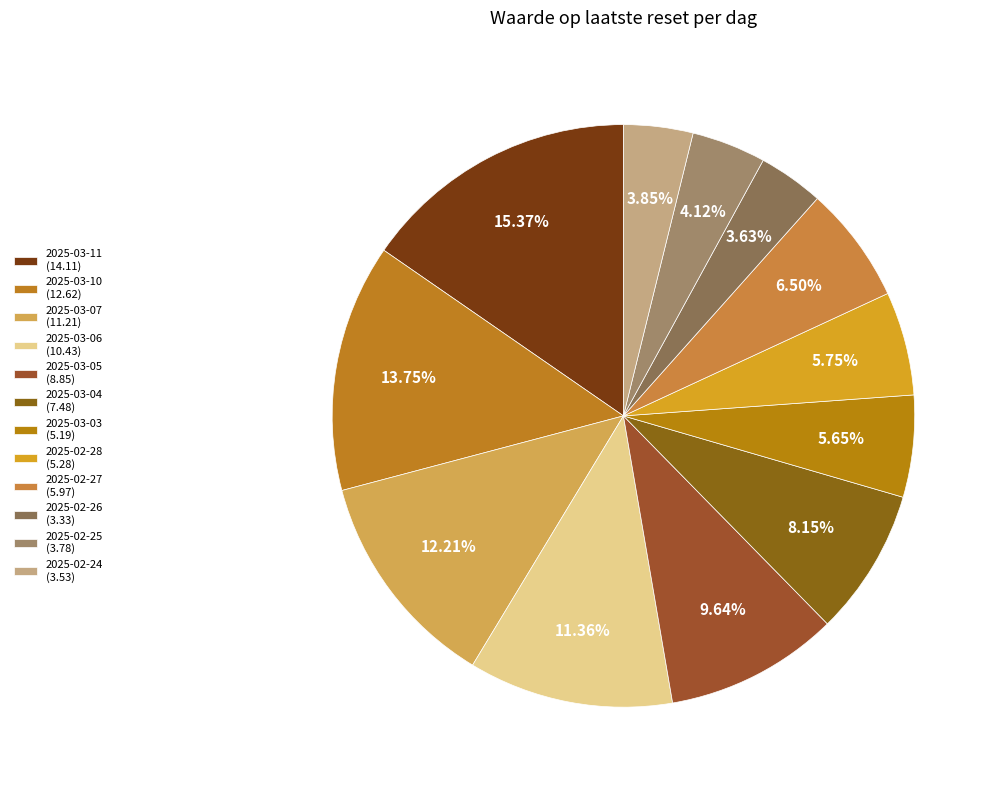

To the nearest percent, what is the average slice percentage?

8%